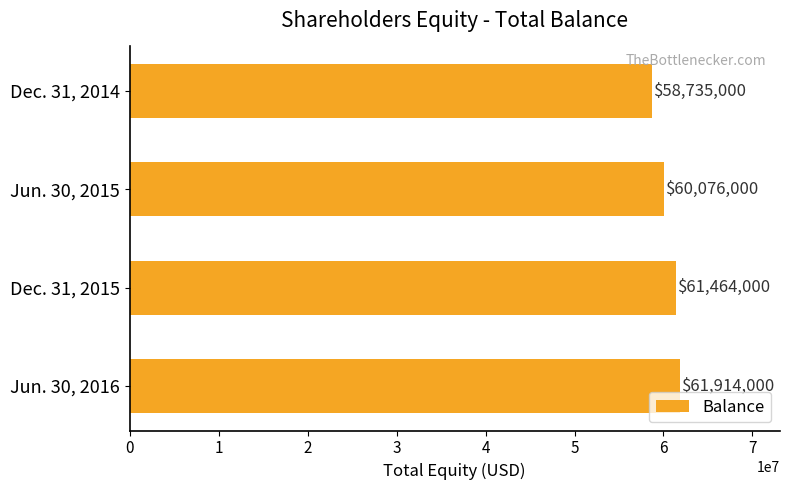

What is the maximum value shown in the chart?

61914000